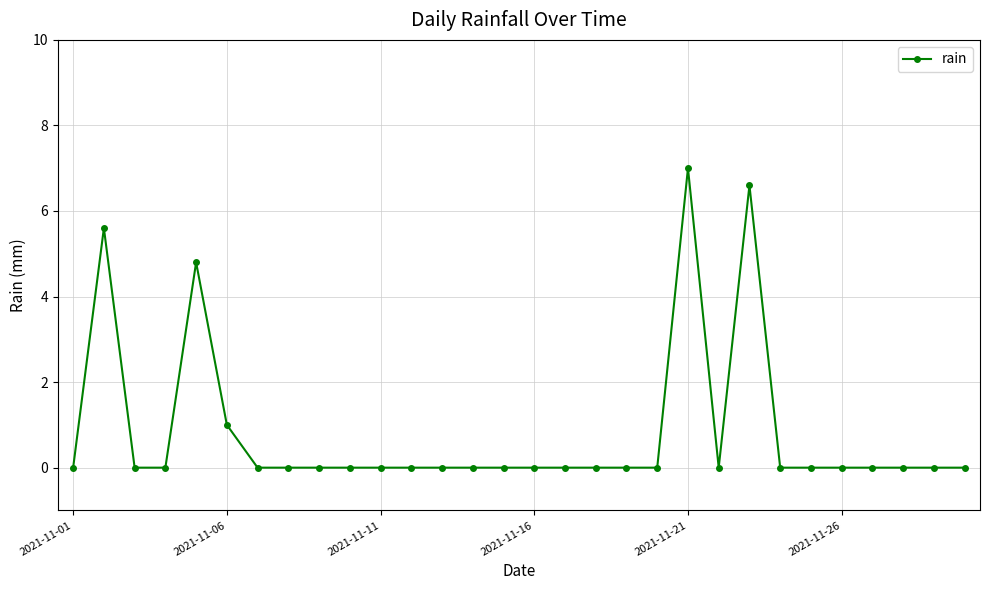

What is the sum of all values?

25.0